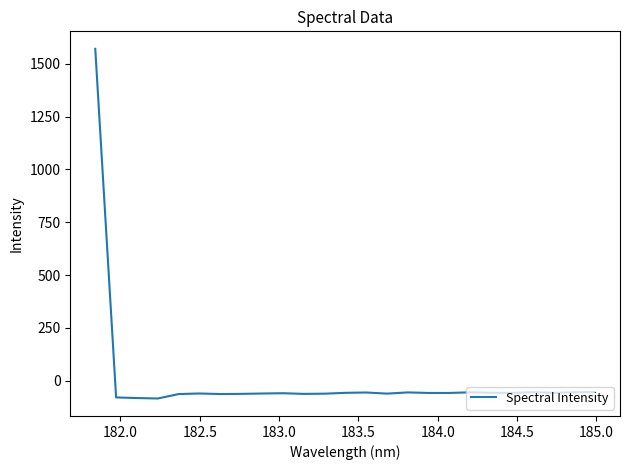

What is the difference between the maximum and minimum values?

1656.4